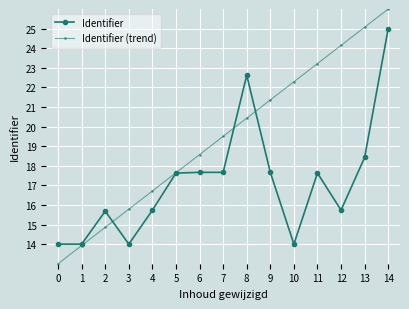

What is the approximate value of Identifier at 6?

17.7